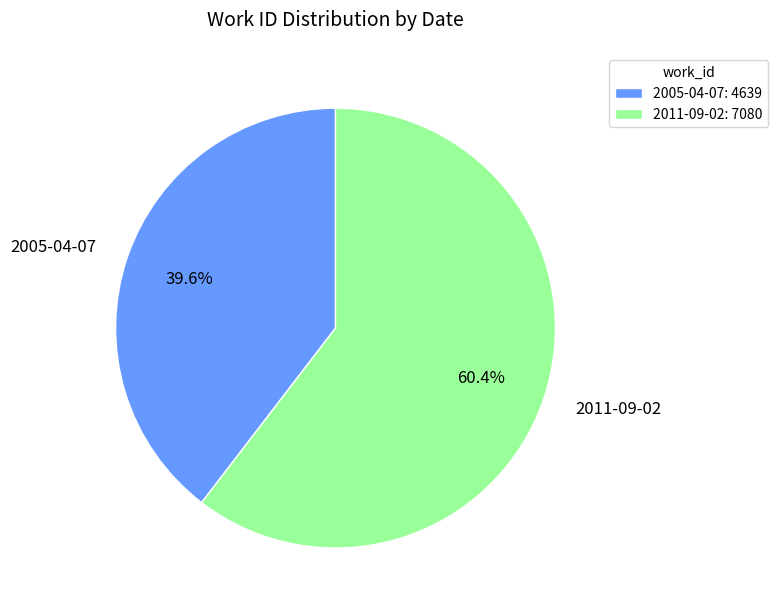

How many segments does this pie chart have?

2